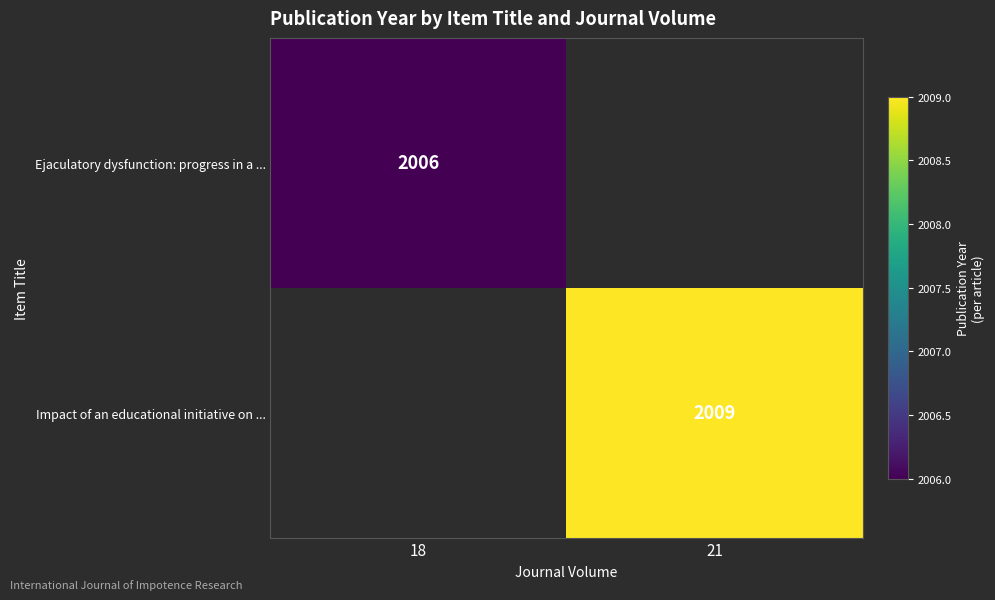

True or false: Ejaculatory dysfunction: progress in a ... has a value of 2006 at 18.

True